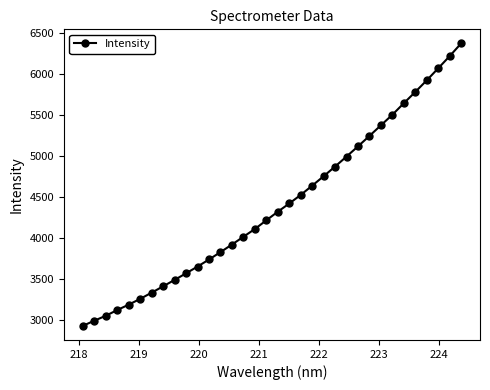

What is the difference between the maximum and minimum values?

3453.2